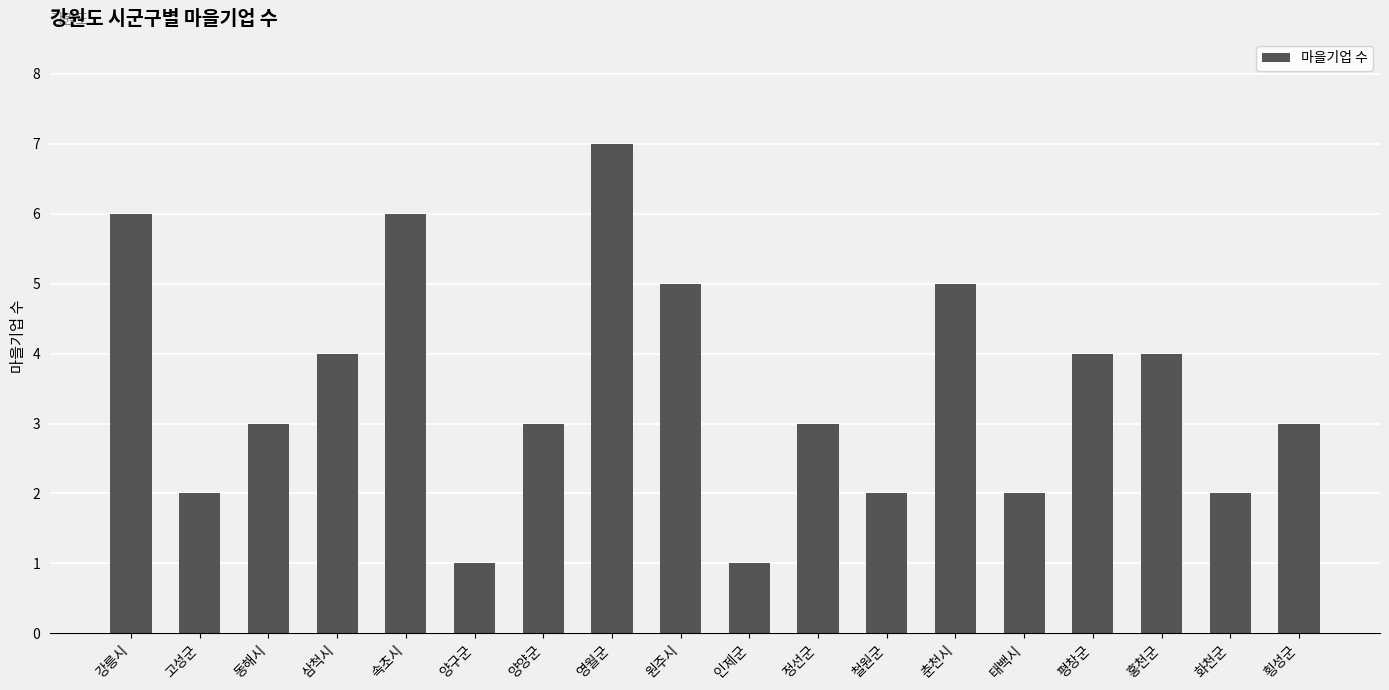

Read the value at 양구군.

1